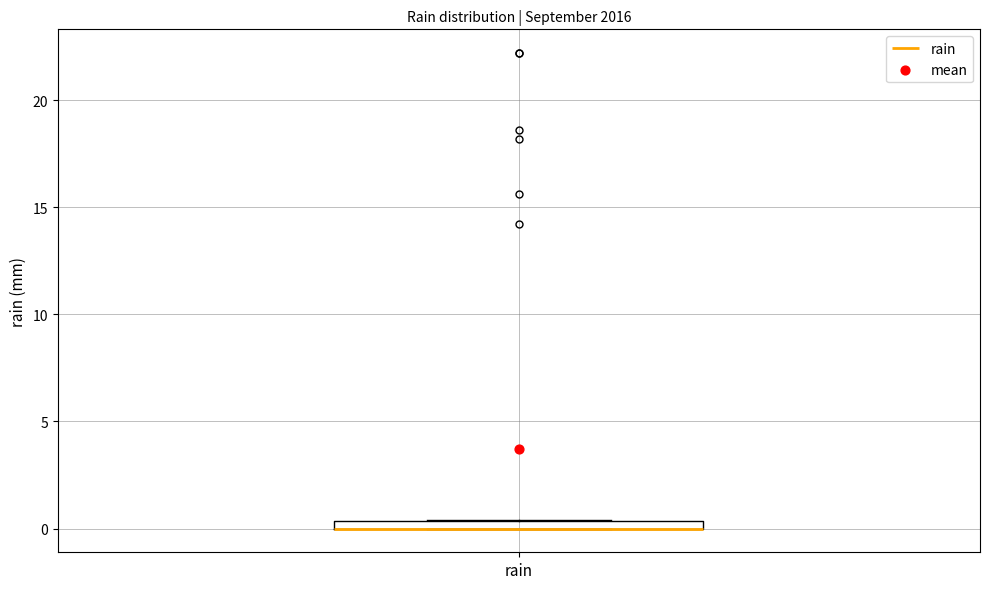

Where is the upper edge of the box for rain on the y-axis? The values are not printed on the chart, so give them approximately, as read against the axis.

0.5